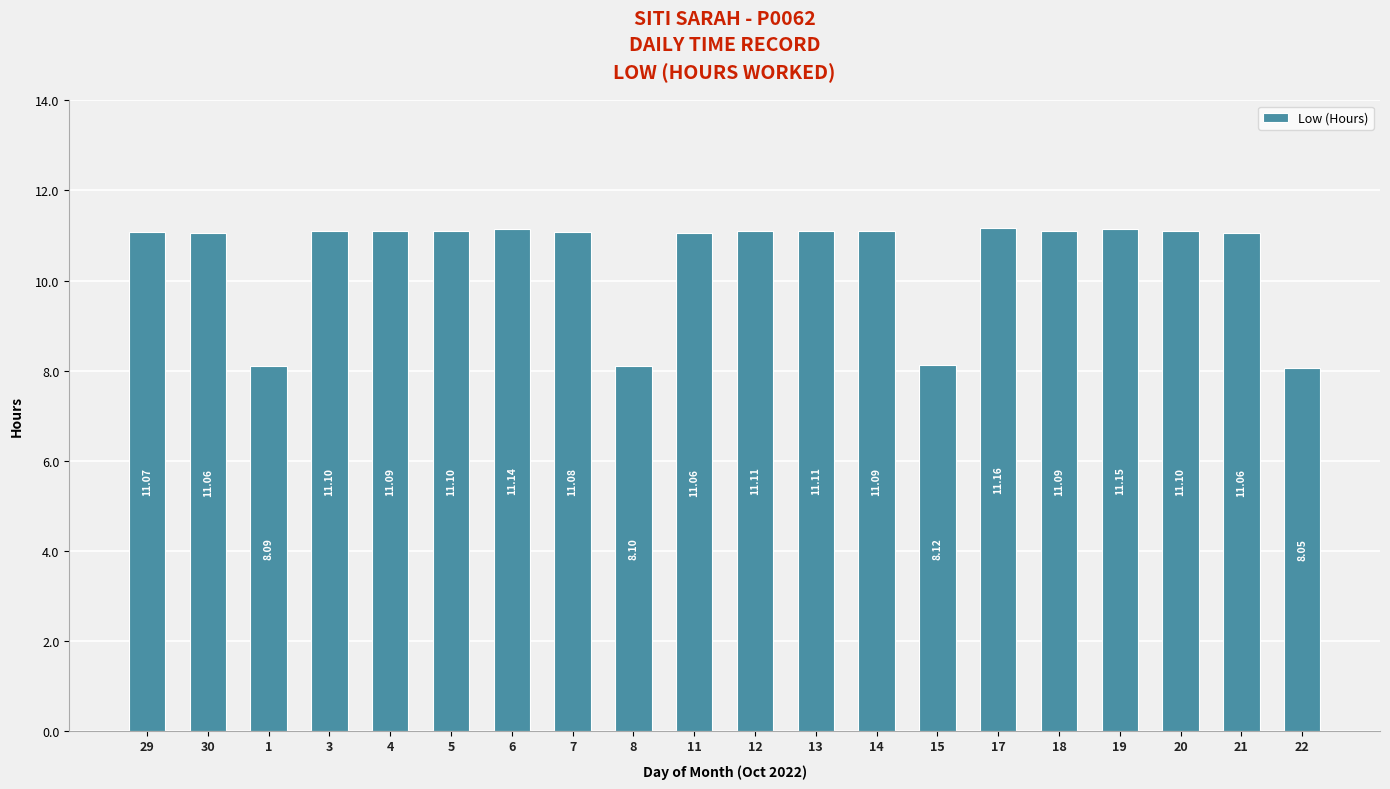

Are the bars grouped side by side (vs. stacked)?

No